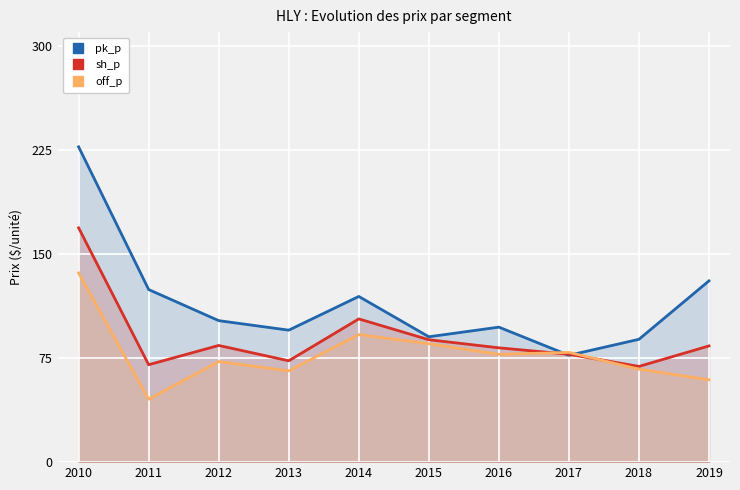

Reading left to right, what are all the values shown in this chart?

pk_p: 227.3	124.4	102.0	95.1	119.4	90.4	97.3	77.0	88.5	130.7
sh_p: 168.9	70.2	84.1	73.1	103.3	88.2	82.4	77.8	69.0	83.8
off_p: 136.4	45.3	72.5	65.8	92.0	85.4	77.7	79.1	67.0	59.4